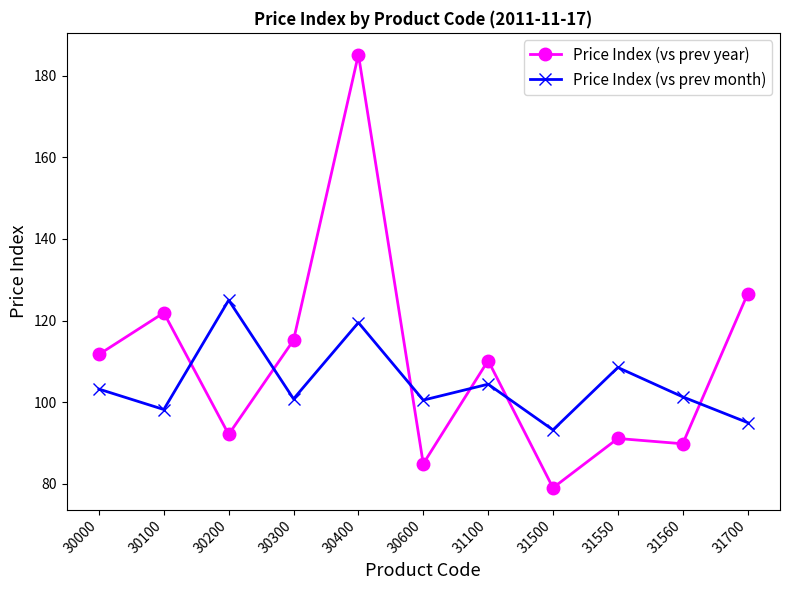

The Price Index (vs prev month) series shows 45.4 at 30000. True or false?

False